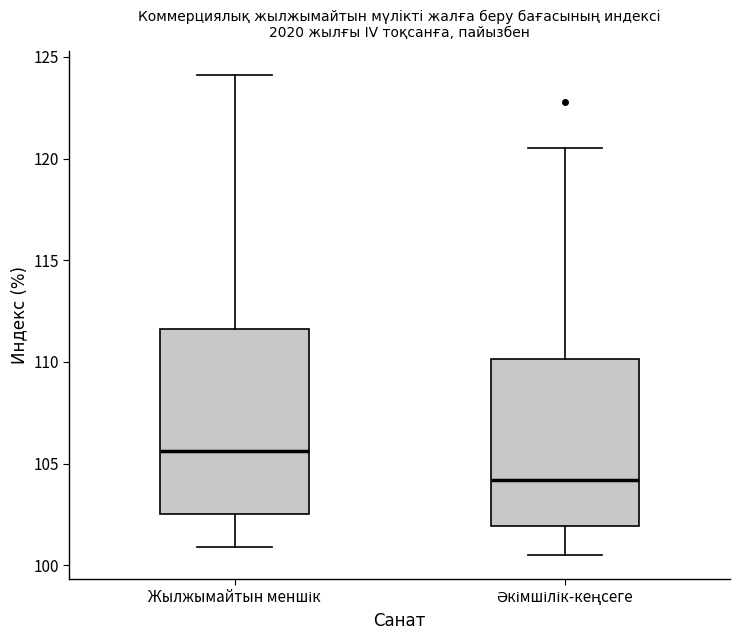

Reading left to right, read every box against the y-axis: the position of its median line, the range the box covers, and the ends of its whiskers. The values are not printed on the chart, so give them approximately, as read against the axis.

Жылжымайтын меншік: median 105.5, box 102.5 to 111.5, whiskers 101.0 to 124.0
Әкімшілік-кеңсеге: median 104.0, box 102.0 to 110.0, whiskers 100.5 to 120.5